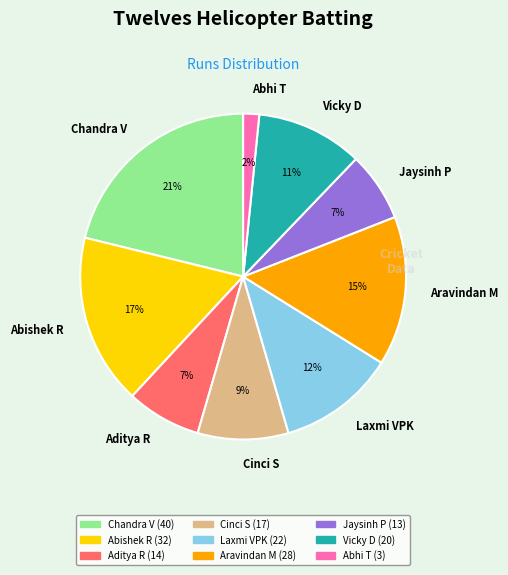

Between Aditya R and Chandra V, which is larger?

Chandra V